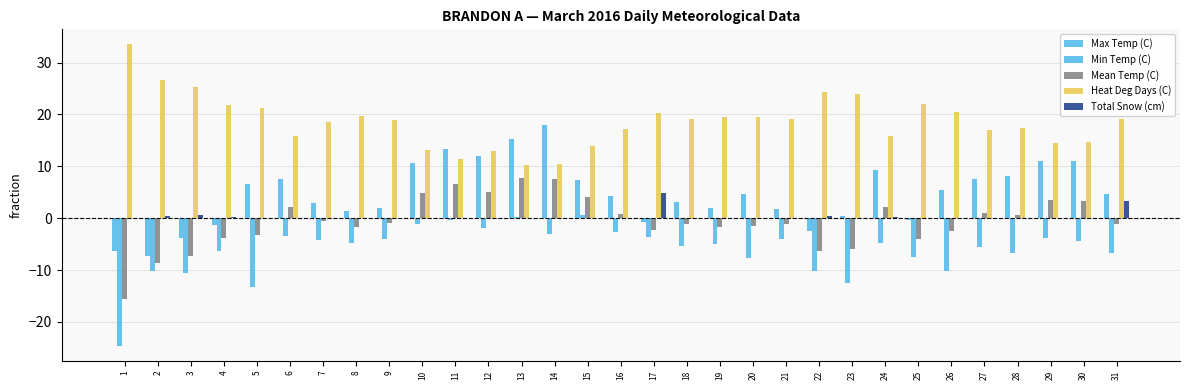

At which category does the chart reach its peak across all series?

1